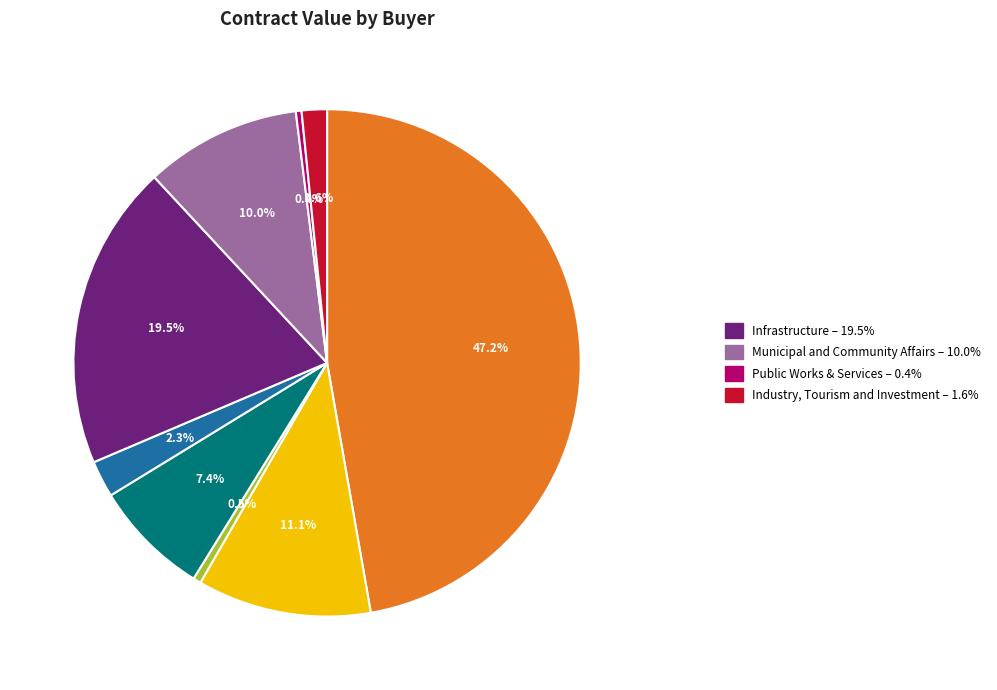

Is there a majority slice in this chart?

No